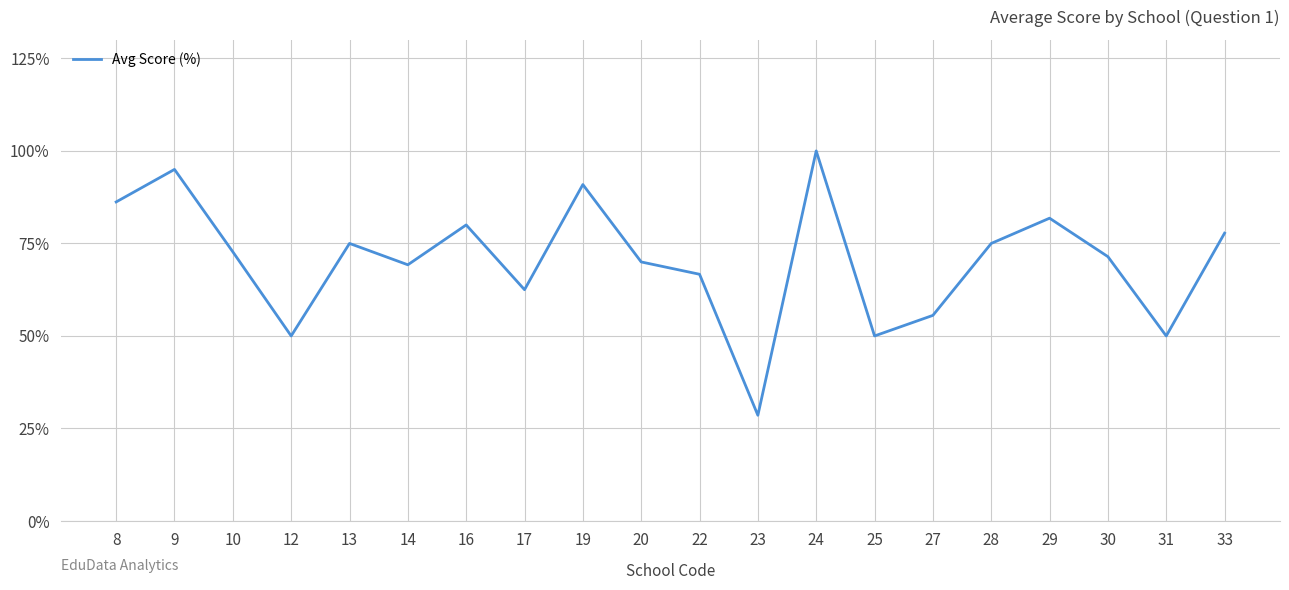

Reading left to right, extract all data points from this chart.

8=86.2	9=95.0	10=72.7	12=50.0	13=75.0	14=69.2	16=80.0	17=62.5	19=90.9	20=70.0	22=66.7	23=28.6	24=100.0	25=50.0	27=55.6	28=75.0	29=81.8	30=71.4	31=50.0	33=77.8